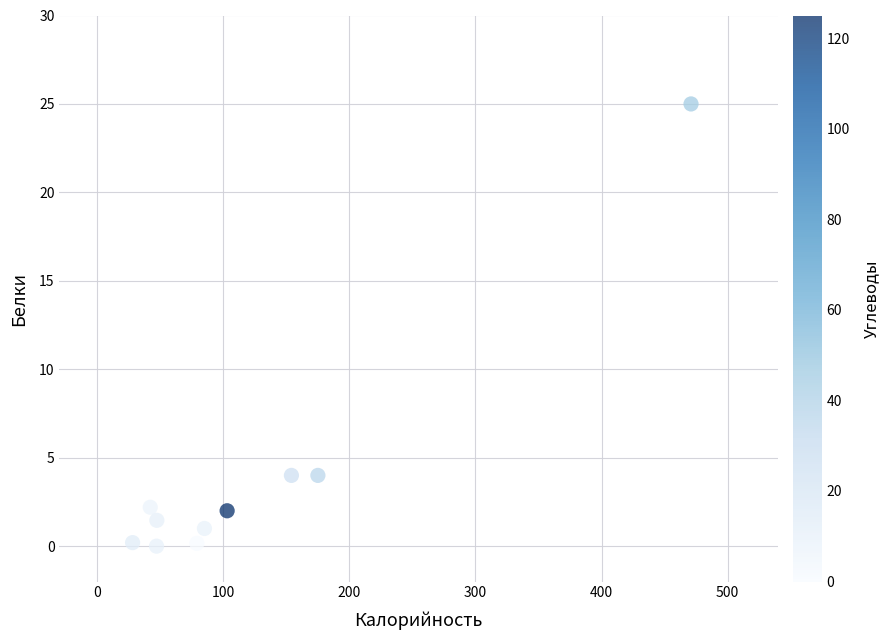

What is the range of Y values (max minus min)?

25.0